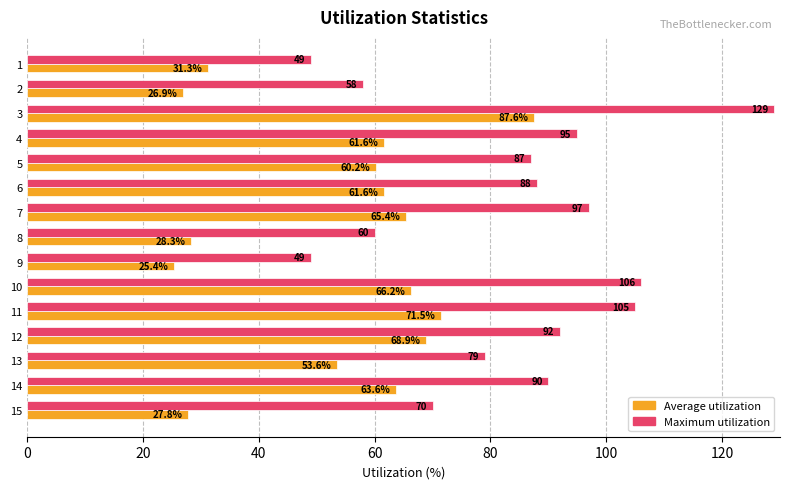

Which series has the widest spread of values?

Maximum utilization